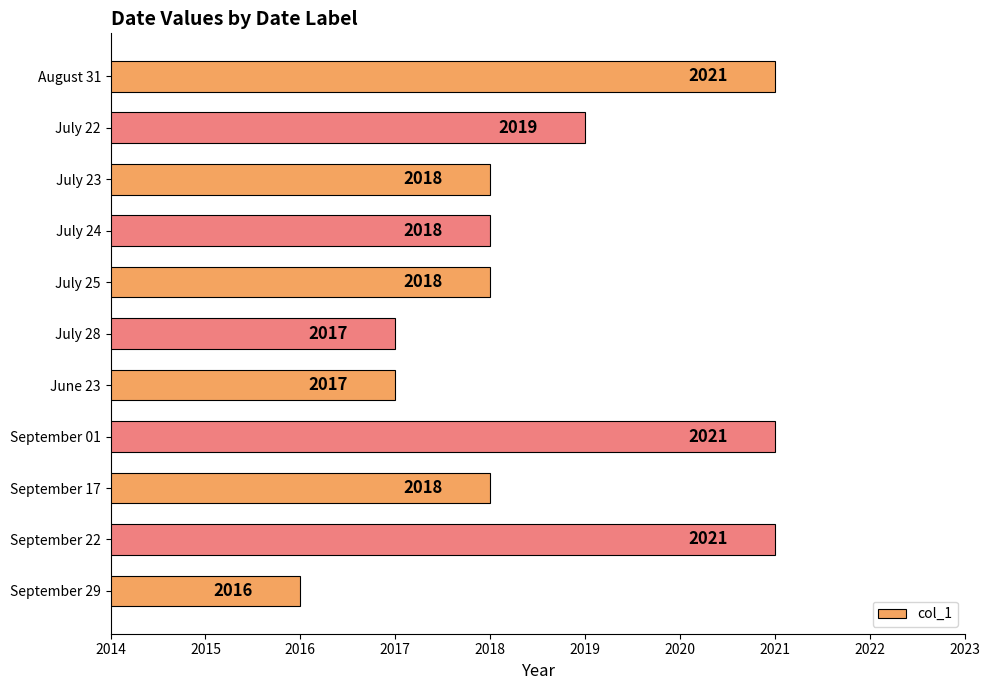

Between July 24 and September 22, which is larger?

September 22